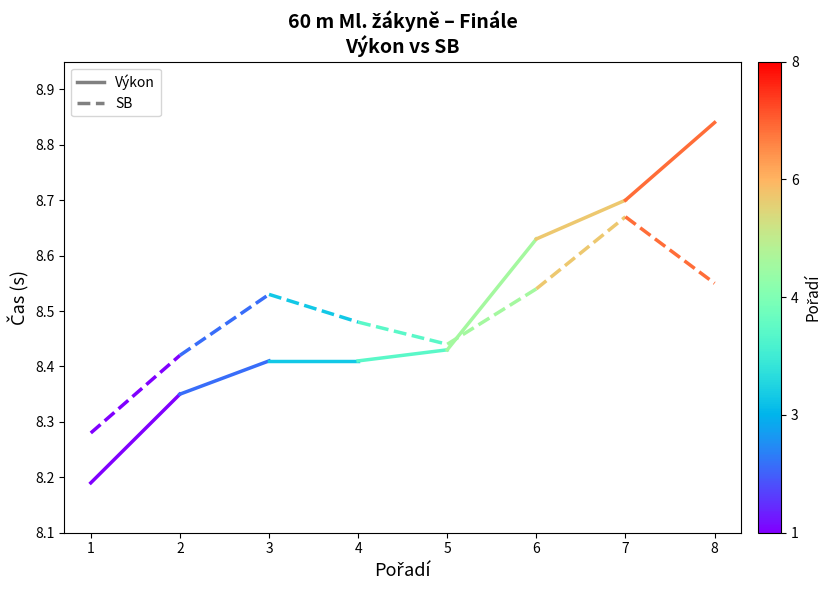

At which label does SB reach its minimum?

1